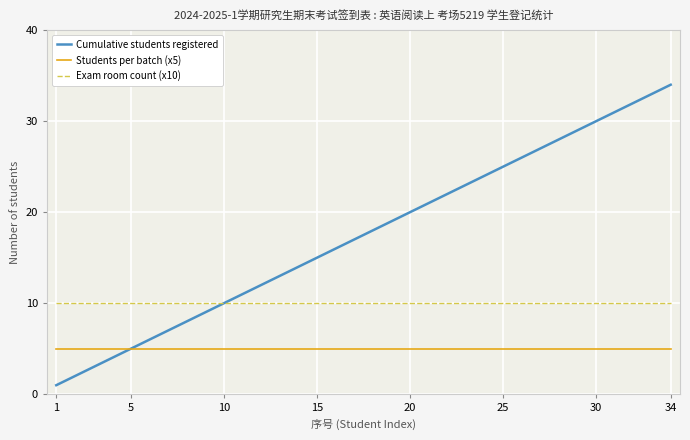

True or false: Students per batch (x5) and Exam room count (x10) cross at least once.

False